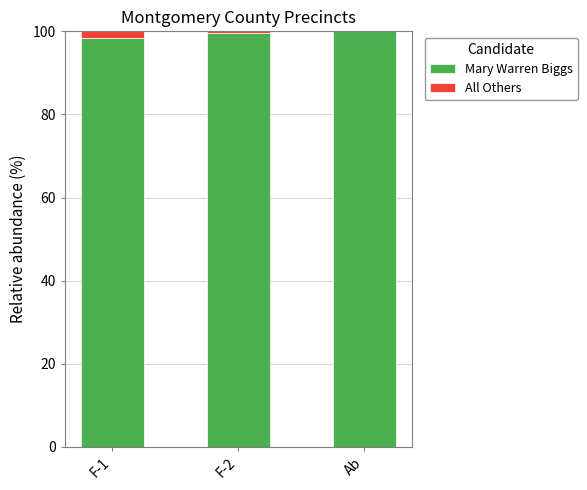

What is the approximate value of Mary Warren Biggs at Ab?

100.0